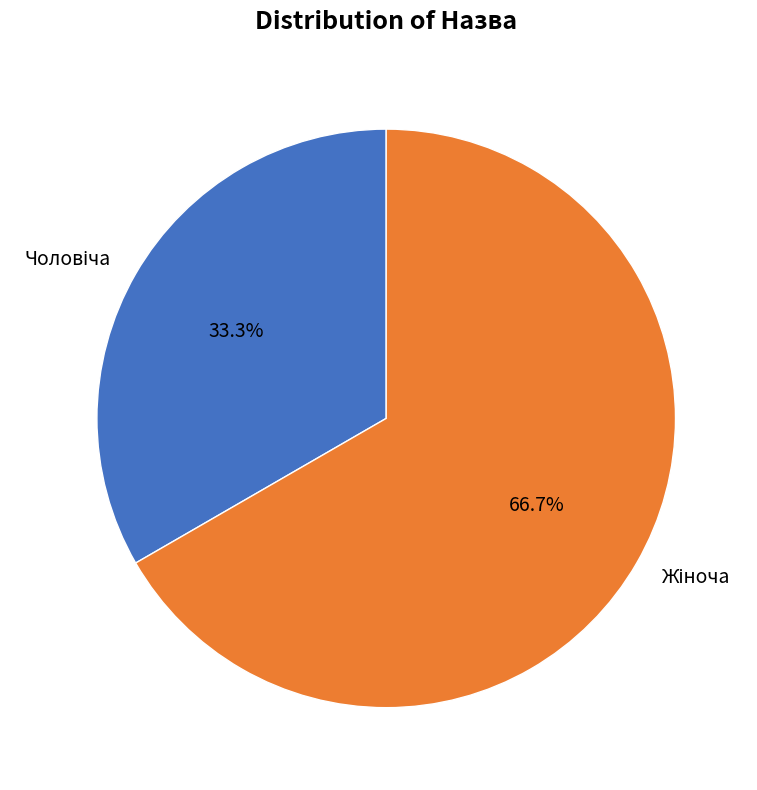

Is there a majority slice in this chart?

Yes